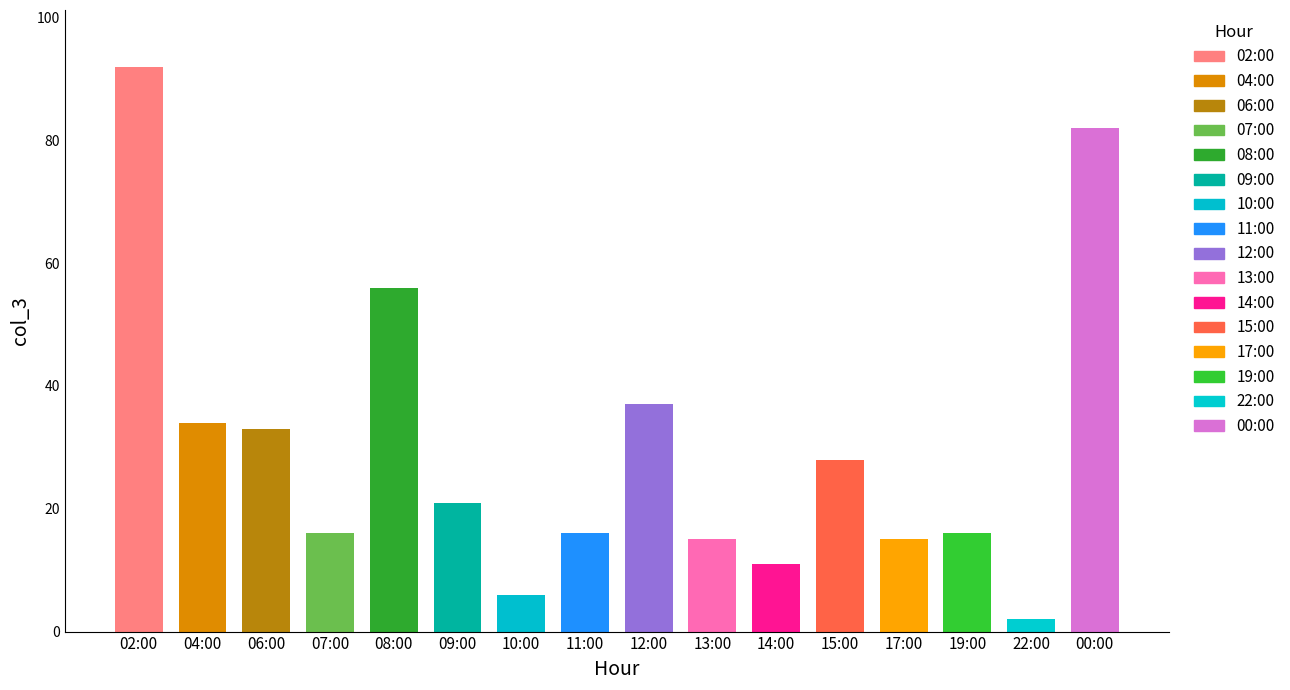

Reading left to right, extract all data points from this chart.

02:00=92	04:00=34	06:00=33	07:00=16	08:00=56	09:00=21	10:00=6	11:00=16	12:00=37	13:00=15	14:00=11	15:00=28	17:00=15	19:00=16	22:00=2	00:00=82